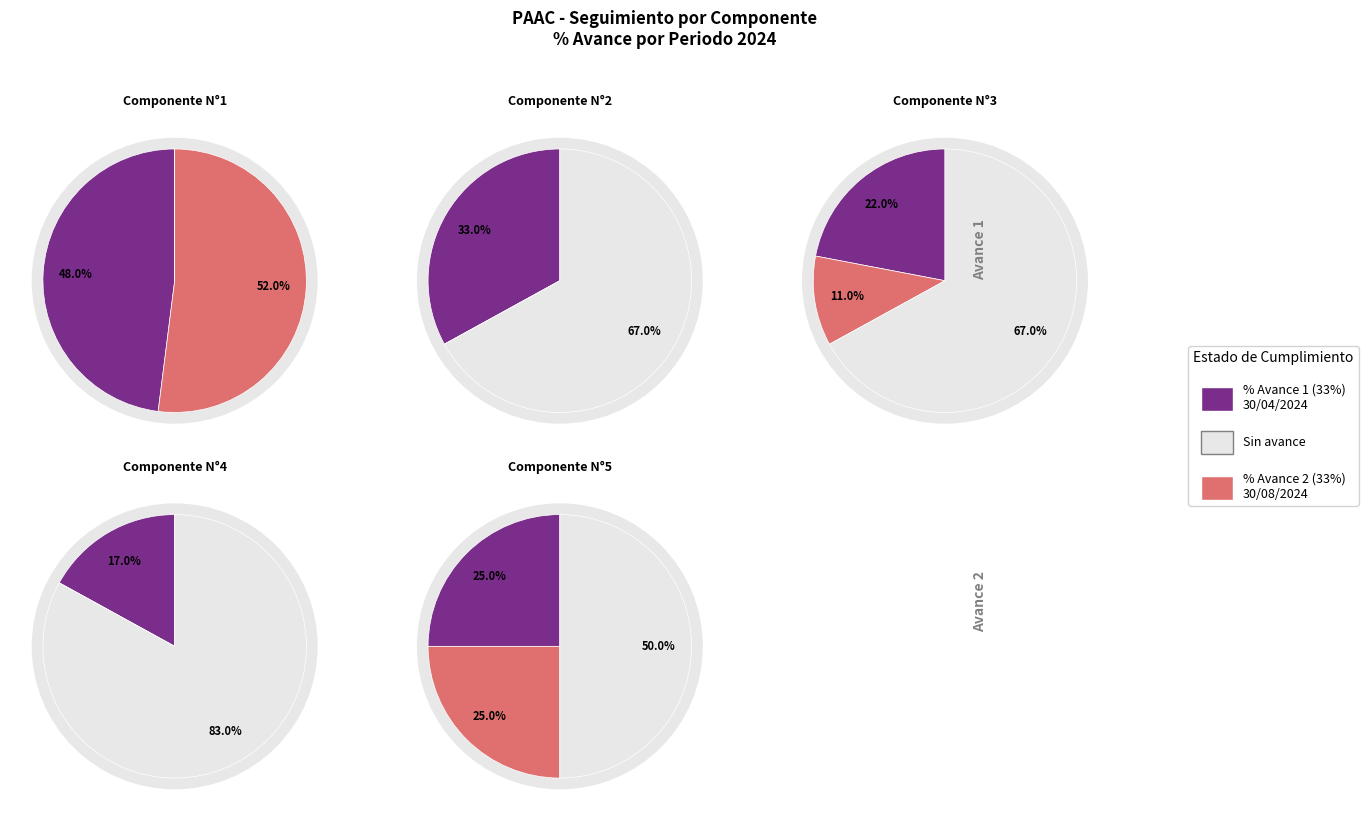

The Sin avance slice represents 83% of the pie. True or false?

True